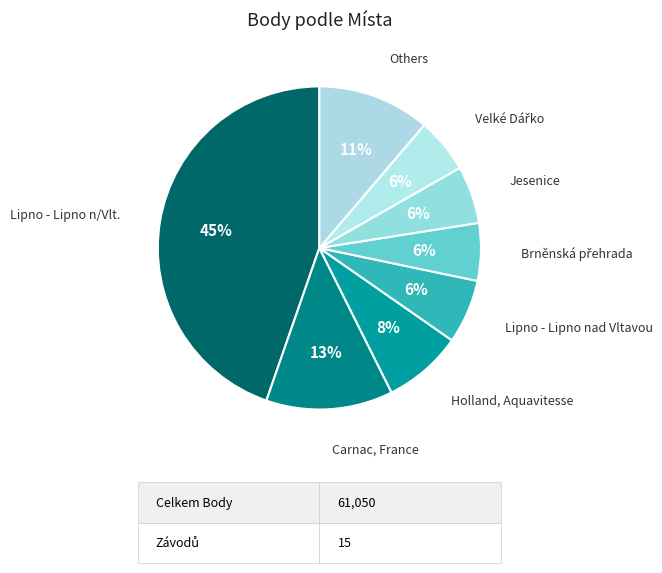

Count the number of slices in the pie.

8